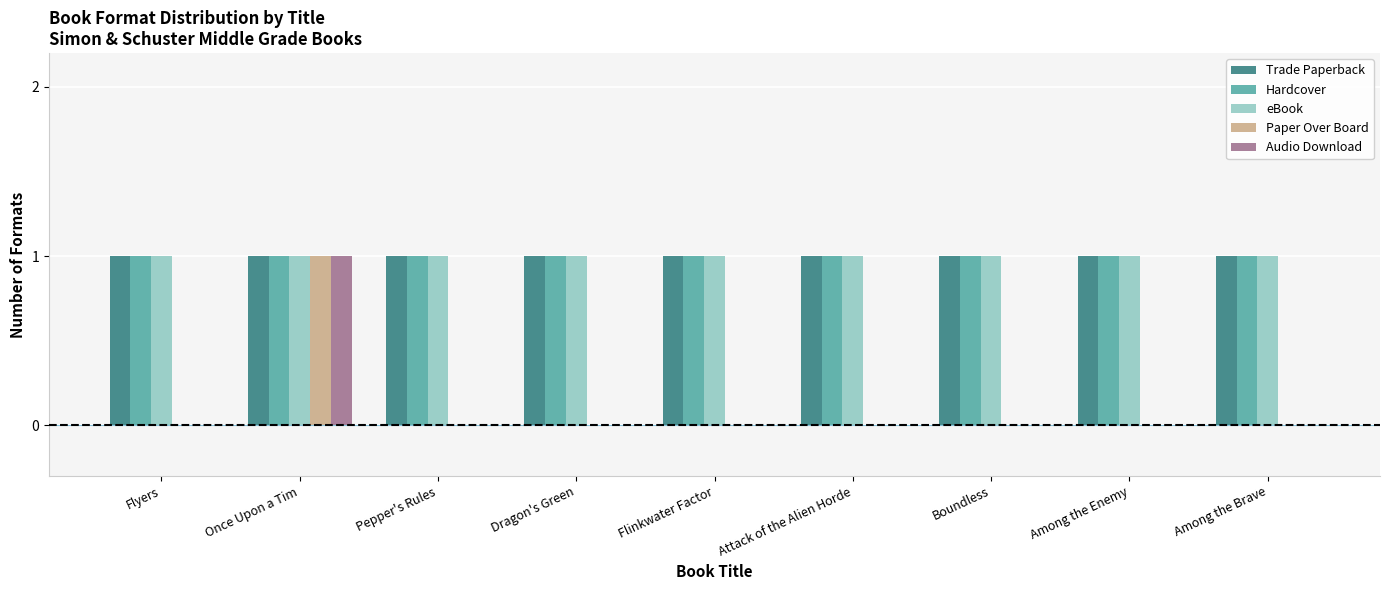

Reading left to right, what are all the values shown in this chart?

Trade Paperback: Flyers=1	Once Upon a Tim=1	Pepper's Rules=1	Dragon's Green=1	Flinkwater Factor=1	Attack of the Alien Horde=1	Boundless=1	Among the Enemy=1	Among the Brave=1
Hardcover: Flyers=1	Once Upon a Tim=1	Pepper's Rules=1	Dragon's Green=1	Flinkwater Factor=1	Attack of the Alien Horde=1	Boundless=1	Among the Enemy=1	Among the Brave=1
eBook: Flyers=1	Once Upon a Tim=1	Pepper's Rules=1	Dragon's Green=1	Flinkwater Factor=1	Attack of the Alien Horde=1	Boundless=1	Among the Enemy=1	Among the Brave=1
Paper Over Board: Flyers=0	Once Upon a Tim=1	Pepper's Rules=0	Dragon's Green=0	Flinkwater Factor=0	Attack of the Alien Horde=0	Boundless=0	Among the Enemy=0	Among the Brave=0
Audio Download: Flyers=0	Once Upon a Tim=1	Pepper's Rules=0	Dragon's Green=0	Flinkwater Factor=0	Attack of the Alien Horde=0	Boundless=0	Among the Enemy=0	Among the Brave=0